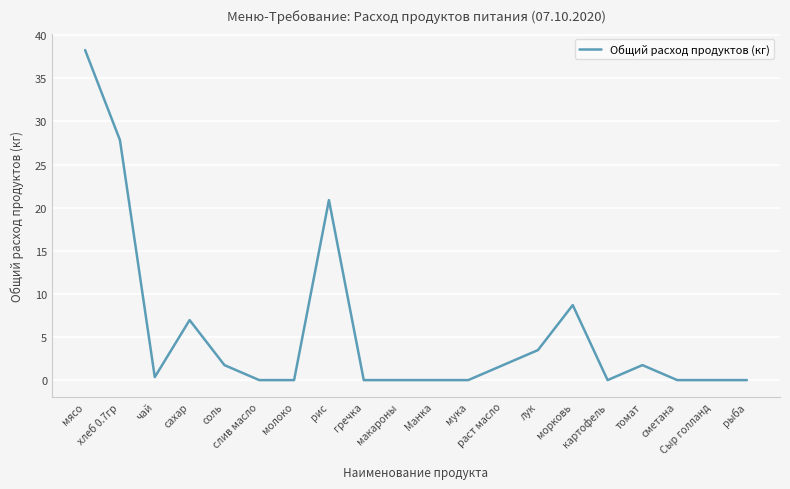

Reading left to right, extract all data points from this chart.

мясо=38.3	хлеб 0.7гр=27.8	чай=0.3	сахар=7.0	соль=1.7	слив масло=0.0	молоко=0.0	рис=20.9	гречка=0.0	макароны=0.0	Манка=0.0	мука=0.0	раст масло=1.7	лук=3.5	морковь=8.7	картофель=0.0	томат=1.7	сметана=0.0	Сыр голланд=0.0	рыба=0.0